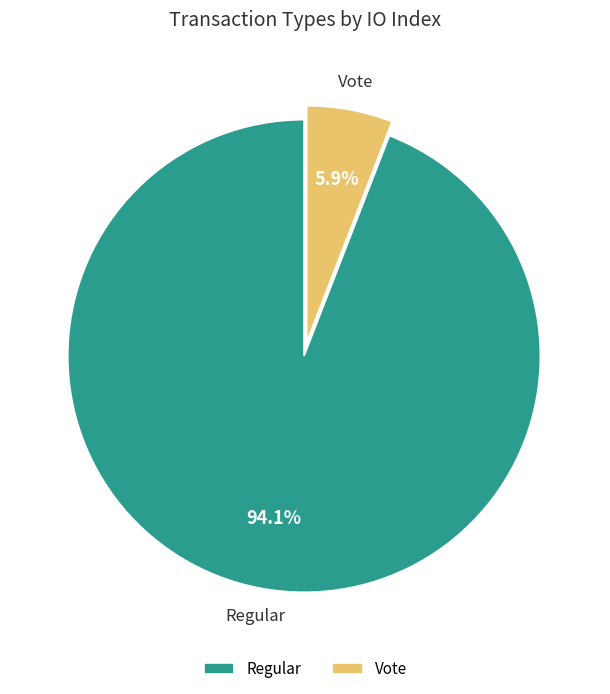

To the nearest percent, what portion does Vote represent?

6%